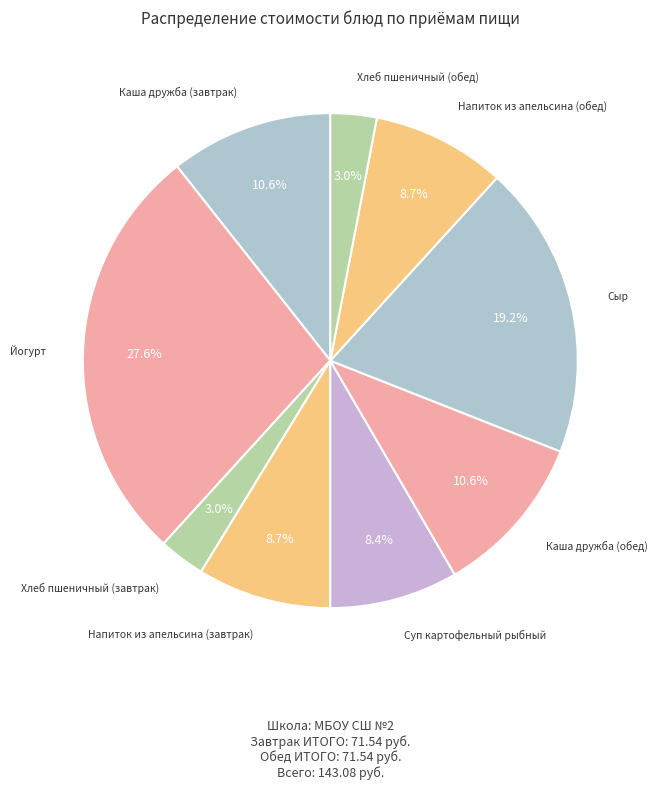

Count the number of slices in the pie.

9